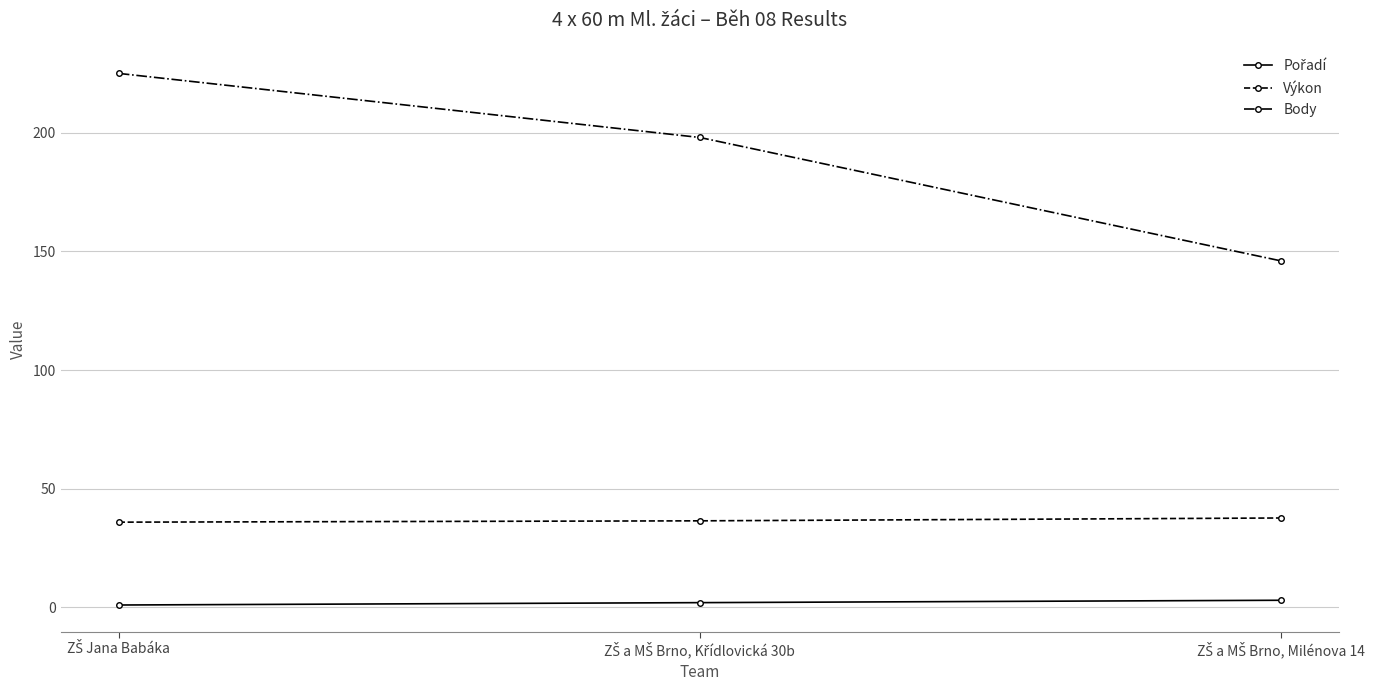

How many values in the Výkon series are below 36?

1